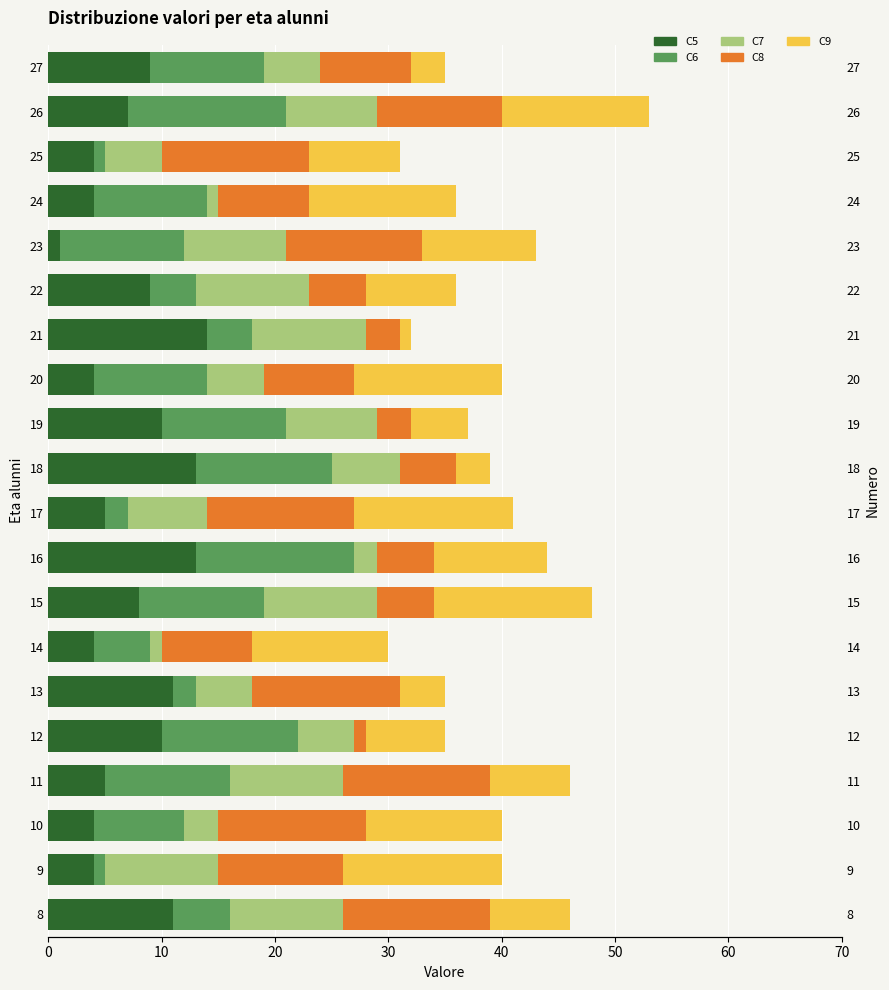

Does the chart contain stacked bars?

No